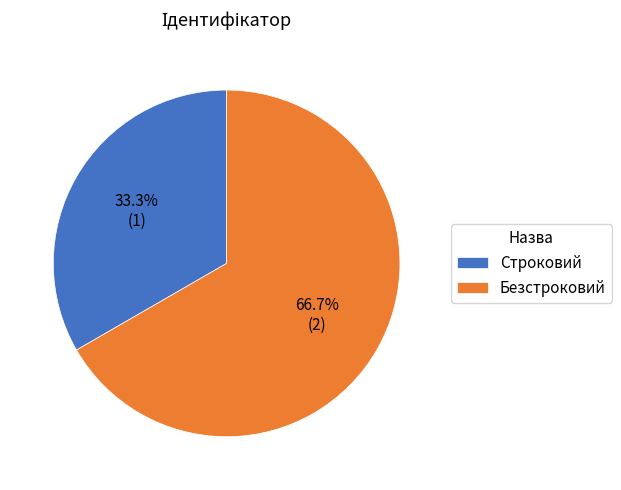

What is the largest slice in the pie chart?

Безстроковий